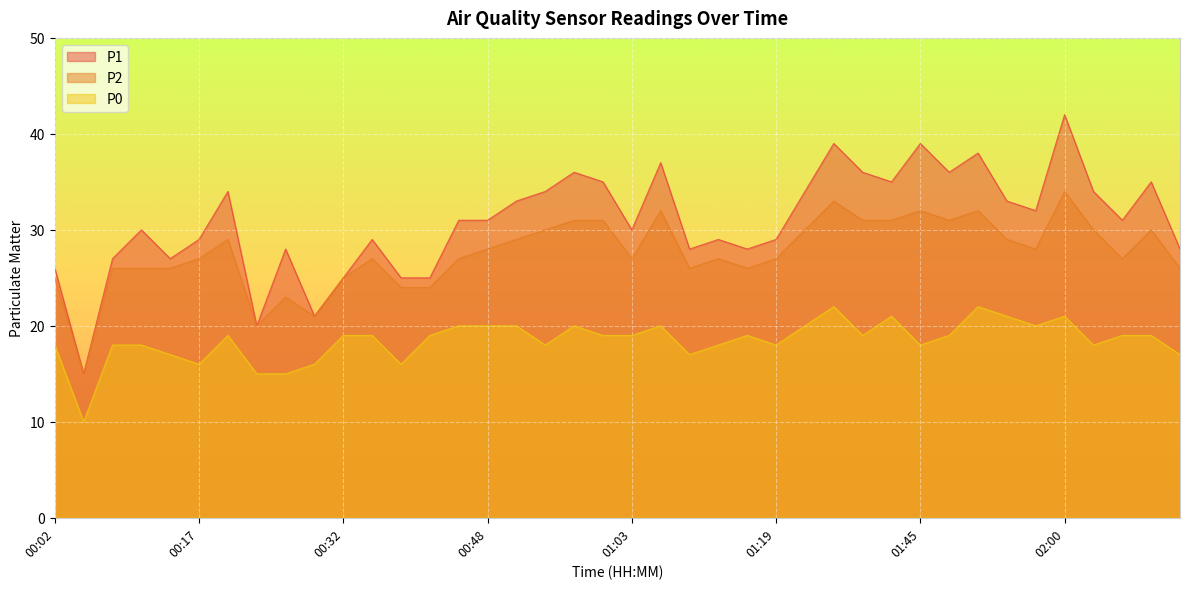

What is the spread (max minus min) of values at 00:57?

16